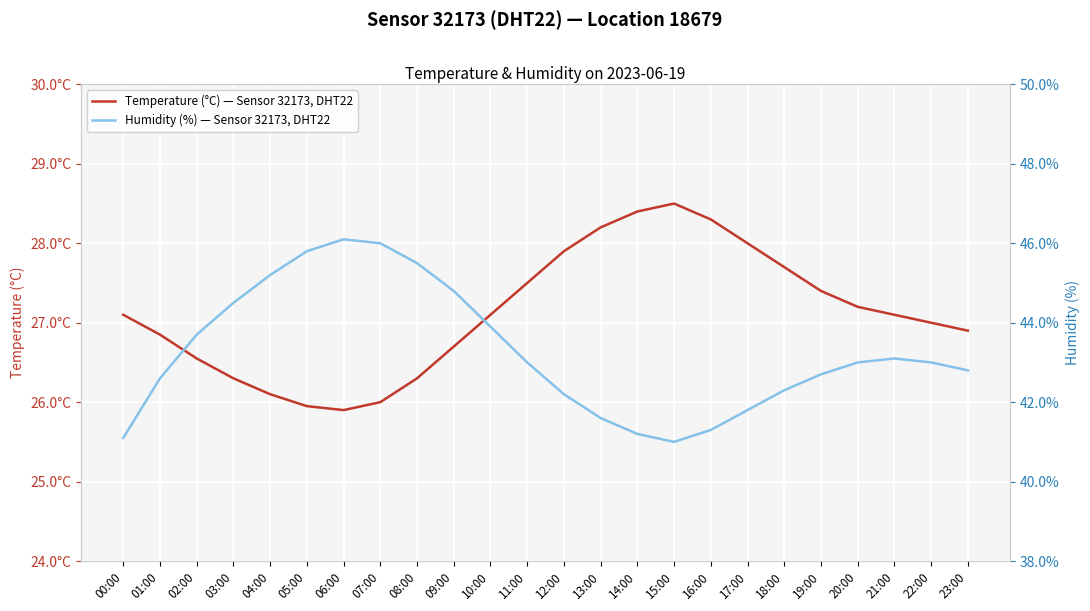

How many lines are shown in the chart?

2